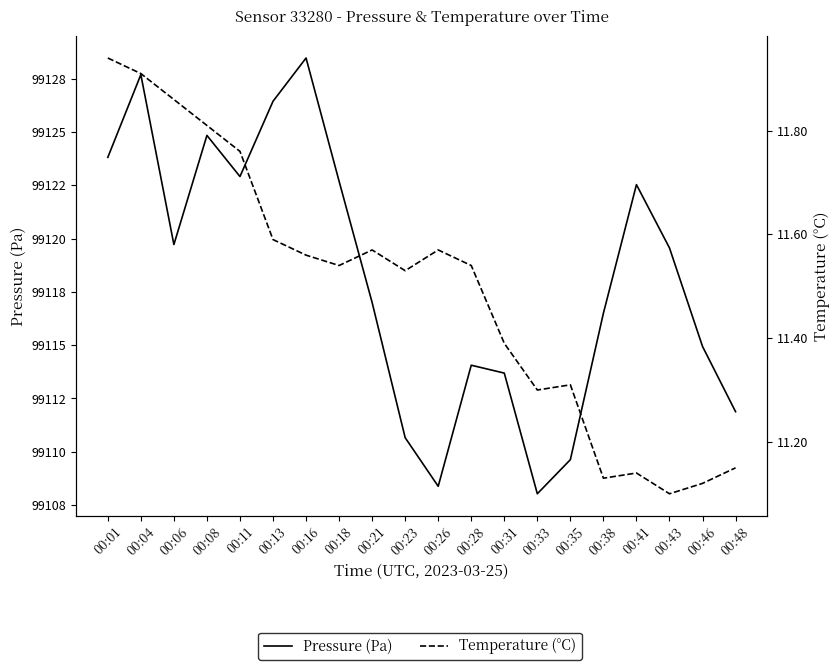

What is the maximum value shown in the chart?

99128.5